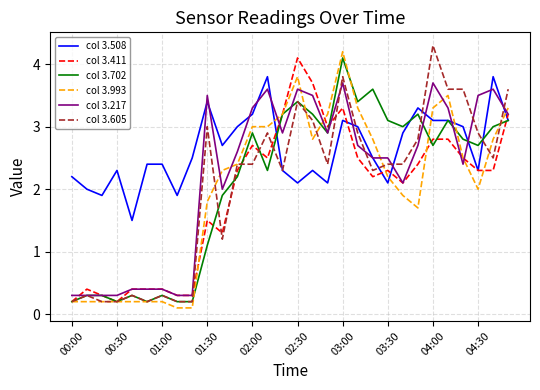

Which series has the largest total across all categories?

col 3.508